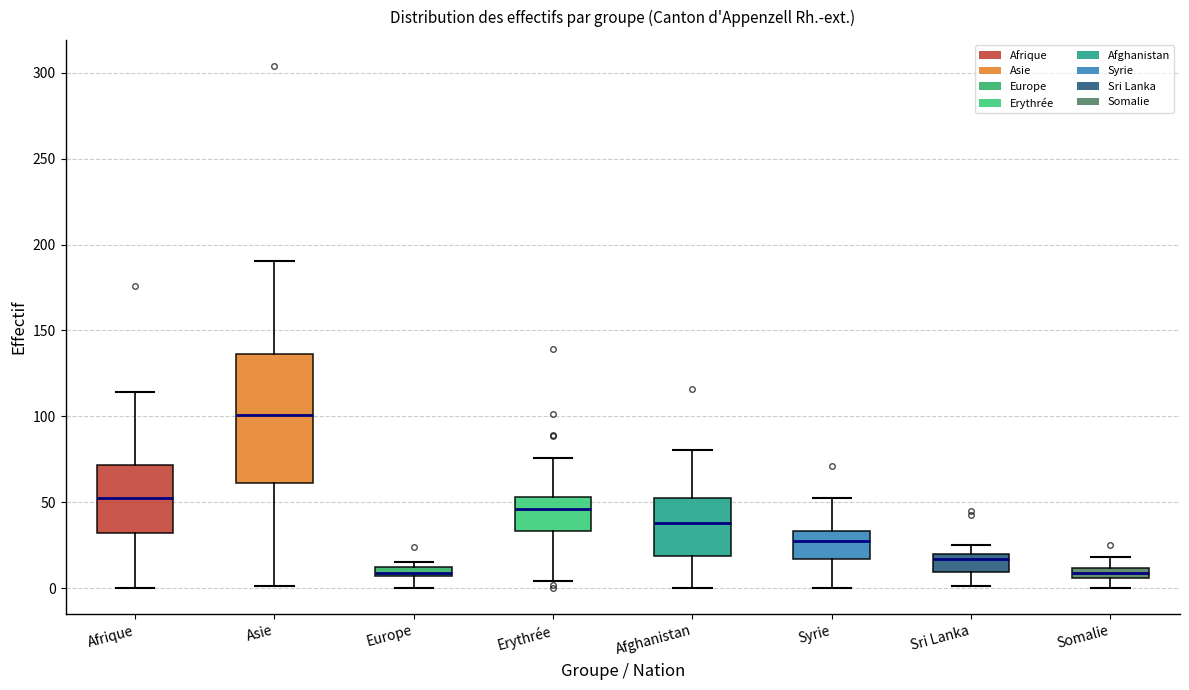

Comparing the boxes themselves (not the whiskers), which one is the tallest?

Asie